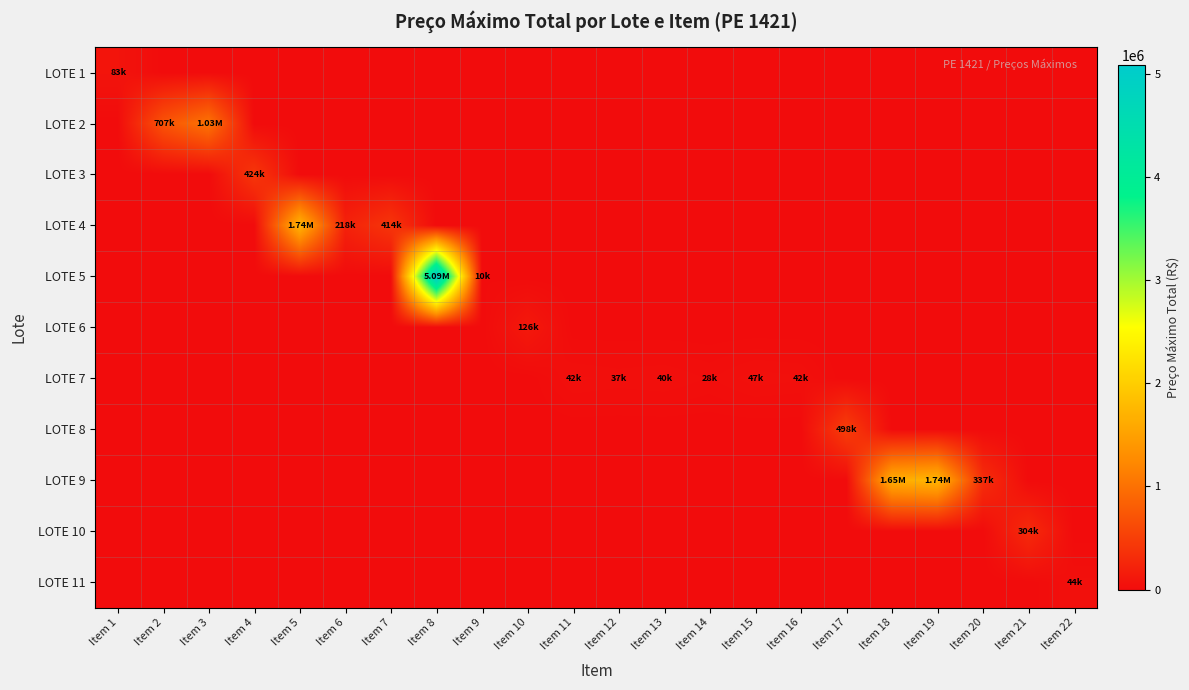

Reading left to right, extract all data points from this chart.

LOTE 1: Item 1=82785.6	Item 2=0.0	Item 3=0.0	Item 4=0.0	Item 5=0.0	Item 6=0.0	Item 7=0.0	Item 8=0.0	Item 9=0.0	Item 10=0.0	Item 11=0.0	Item 12=0.0	Item 13=0.0	Item 14=0.0	Item 15=0.0	Item 16=0.0	Item 17=0.0	Item 18=0.0	Item 19=0.0	Item 20=0.0	Item 21=0.0	Item 22=0.0
LOTE 2: Item 1=0.0	Item 2=706685.4	Item 3=1032823.8	Item 4=0.0	Item 5=0.0	Item 6=0.0	Item 7=0.0	Item 8=0.0	Item 9=0.0	Item 10=0.0	Item 11=0.0	Item 12=0.0	Item 13=0.0	Item 14=0.0	Item 15=0.0	Item 16=0.0	Item 17=0.0	Item 18=0.0	Item 19=0.0	Item 20=0.0	Item 21=0.0	Item 22=0.0
LOTE 3: Item 1=0.0	Item 2=0.0	Item 3=0.0	Item 4=424438.7	Item 5=0.0	Item 6=0.0	Item 7=0.0	Item 8=0.0	Item 9=0.0	Item 10=0.0	Item 11=0.0	Item 12=0.0	Item 13=0.0	Item 14=0.0	Item 15=0.0	Item 16=0.0	Item 17=0.0	Item 18=0.0	Item 19=0.0	Item 20=0.0	Item 21=0.0	Item 22=0.0
LOTE 4: Item 1=0.0	Item 2=0.0	Item 3=0.0	Item 4=0.0	Item 5=1735200.0	Item 6=218351.0	Item 7=413624.0	Item 8=0.0	Item 9=0.0	Item 10=0.0	Item 11=0.0	Item 12=0.0	Item 13=0.0	Item 14=0.0	Item 15=0.0	Item 16=0.0	Item 17=0.0	Item 18=0.0	Item 19=0.0	Item 20=0.0	Item 21=0.0	Item 22=0.0
LOTE 5: Item 1=0.0	Item 2=0.0	Item 3=0.0	Item 4=0.0	Item 5=0.0	Item 6=0.0	Item 7=0.0	Item 8=5087033.8	Item 9=9500.0	Item 10=0.0	Item 11=0.0	Item 12=0.0	Item 13=0.0	Item 14=0.0	Item 15=0.0	Item 16=0.0	Item 17=0.0	Item 18=0.0	Item 19=0.0	Item 20=0.0	Item 21=0.0	Item 22=0.0
LOTE 6: Item 1=0.0	Item 2=0.0	Item 3=0.0	Item 4=0.0	Item 5=0.0	Item 6=0.0	Item 7=0.0	Item 8=0.0	Item 9=0.0	Item 10=126400.0	Item 11=0.0	Item 12=0.0	Item 13=0.0	Item 14=0.0	Item 15=0.0	Item 16=0.0	Item 17=0.0	Item 18=0.0	Item 19=0.0	Item 20=0.0	Item 21=0.0	Item 22=0.0
LOTE 7: Item 1=0.0	Item 2=0.0	Item 3=0.0	Item 4=0.0	Item 5=0.0	Item 6=0.0	Item 7=0.0	Item 8=0.0	Item 9=0.0	Item 10=0.0	Item 11=42386.2	Item 12=36550.9	Item 13=40459.2	Item 14=28414.0	Item 15=46722.6	Item 16=41665.8	Item 17=0.0	Item 18=0.0	Item 19=0.0	Item 20=0.0	Item 21=0.0	Item 22=0.0
LOTE 8: Item 1=0.0	Item 2=0.0	Item 3=0.0	Item 4=0.0	Item 5=0.0	Item 6=0.0	Item 7=0.0	Item 8=0.0	Item 9=0.0	Item 10=0.0	Item 11=0.0	Item 12=0.0	Item 13=0.0	Item 14=0.0	Item 15=0.0	Item 16=0.0	Item 17=498234.0	Item 18=0.0	Item 19=0.0	Item 20=0.0	Item 21=0.0	Item 22=0.0
LOTE 9: Item 1=0.0	Item 2=0.0	Item 3=0.0	Item 4=0.0	Item 5=0.0	Item 6=0.0	Item 7=0.0	Item 8=0.0	Item 9=0.0	Item 10=0.0	Item 11=0.0	Item 12=0.0	Item 13=0.0	Item 14=0.0	Item 15=0.0	Item 16=0.0	Item 17=0.0	Item 18=1647125.7	Item 19=1742071.4	Item 20=337229.3	Item 21=0.0	Item 22=0.0
LOTE 10: Item 1=0.0	Item 2=0.0	Item 3=0.0	Item 4=0.0	Item 5=0.0	Item 6=0.0	Item 7=0.0	Item 8=0.0	Item 9=0.0	Item 10=0.0	Item 11=0.0	Item 12=0.0	Item 13=0.0	Item 14=0.0	Item 15=0.0	Item 16=0.0	Item 17=0.0	Item 18=0.0	Item 19=0.0	Item 20=0.0	Item 21=303770.2	Item 22=0.0
LOTE 11: Item 1=0.0	Item 2=0.0	Item 3=0.0	Item 4=0.0	Item 5=0.0	Item 6=0.0	Item 7=0.0	Item 8=0.0	Item 9=0.0	Item 10=0.0	Item 11=0.0	Item 12=0.0	Item 13=0.0	Item 14=0.0	Item 15=0.0	Item 16=0.0	Item 17=0.0	Item 18=0.0	Item 19=0.0	Item 20=0.0	Item 21=0.0	Item 22=43675.1